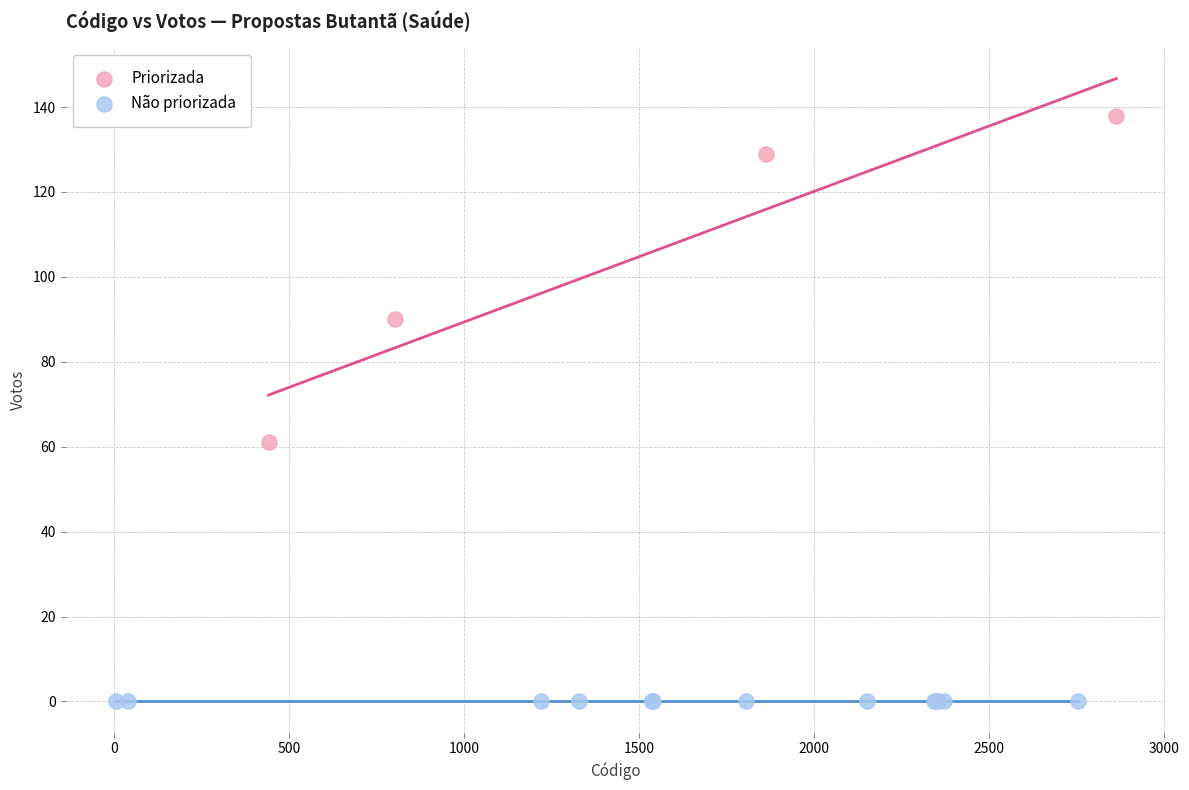

Which series reaches the minimum Y coordinate?

Não priorizada